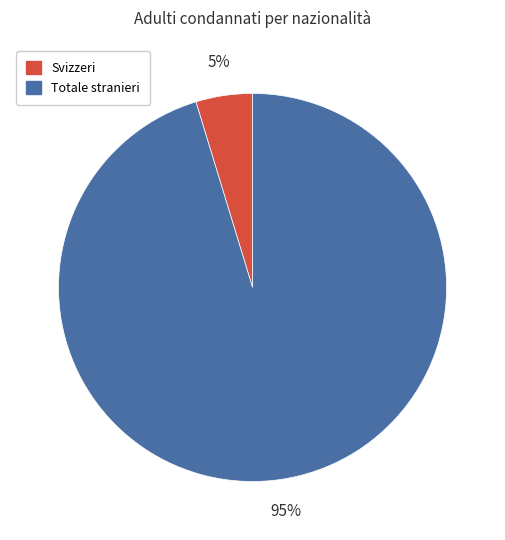

To the nearest percent, what is the combined percentage of Totale stranieri and Svizzeri?

100%